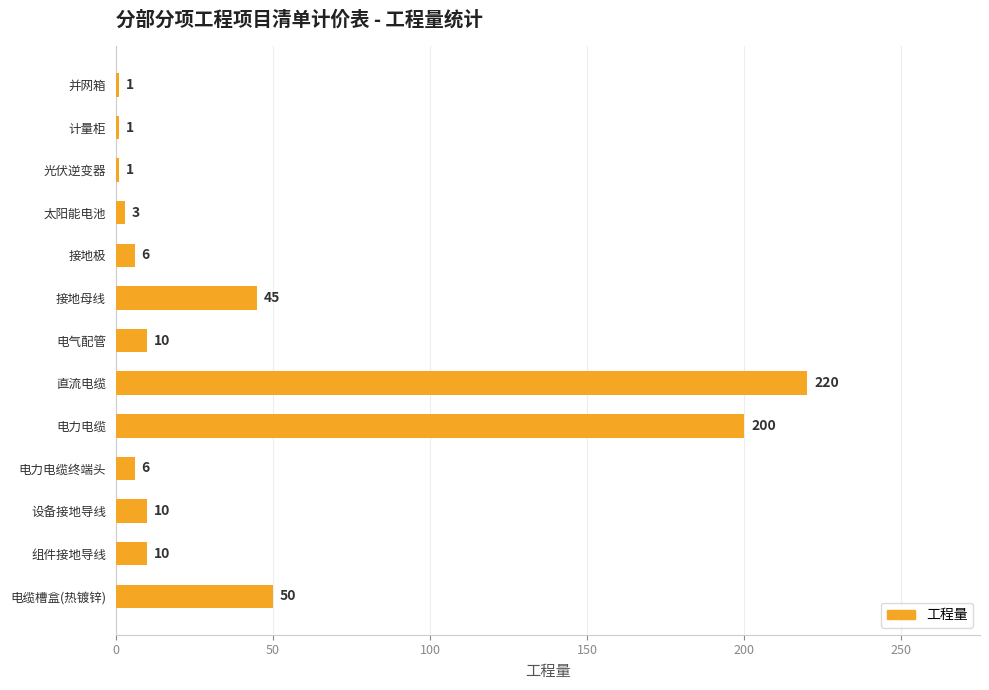

What is the ratio of the value at 电力电缆 to the value at 电缆槽盒(热镀锌)?

4.0